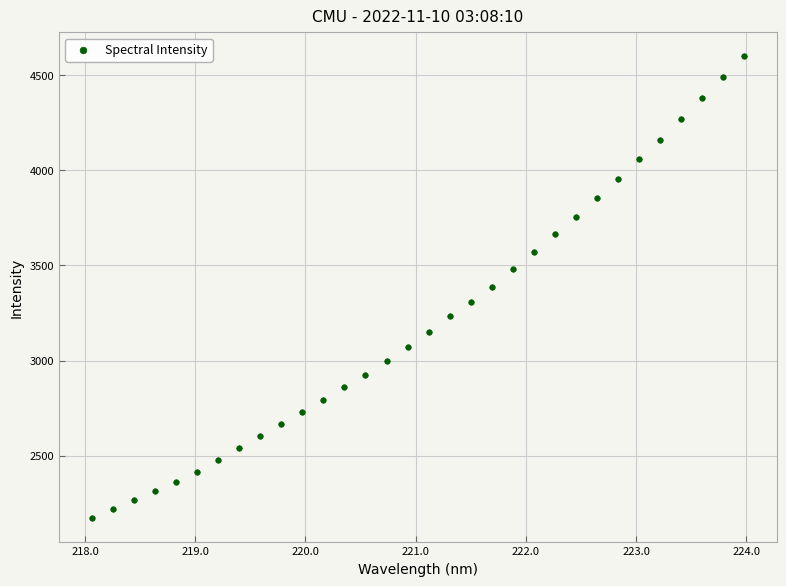

What is the range of Y values (max minus min)?

2432.1